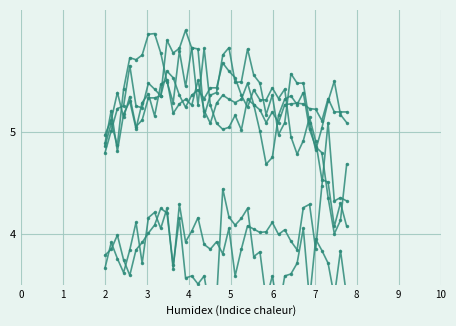

True or false: 4.216 and 5.102 cross at least once.

True